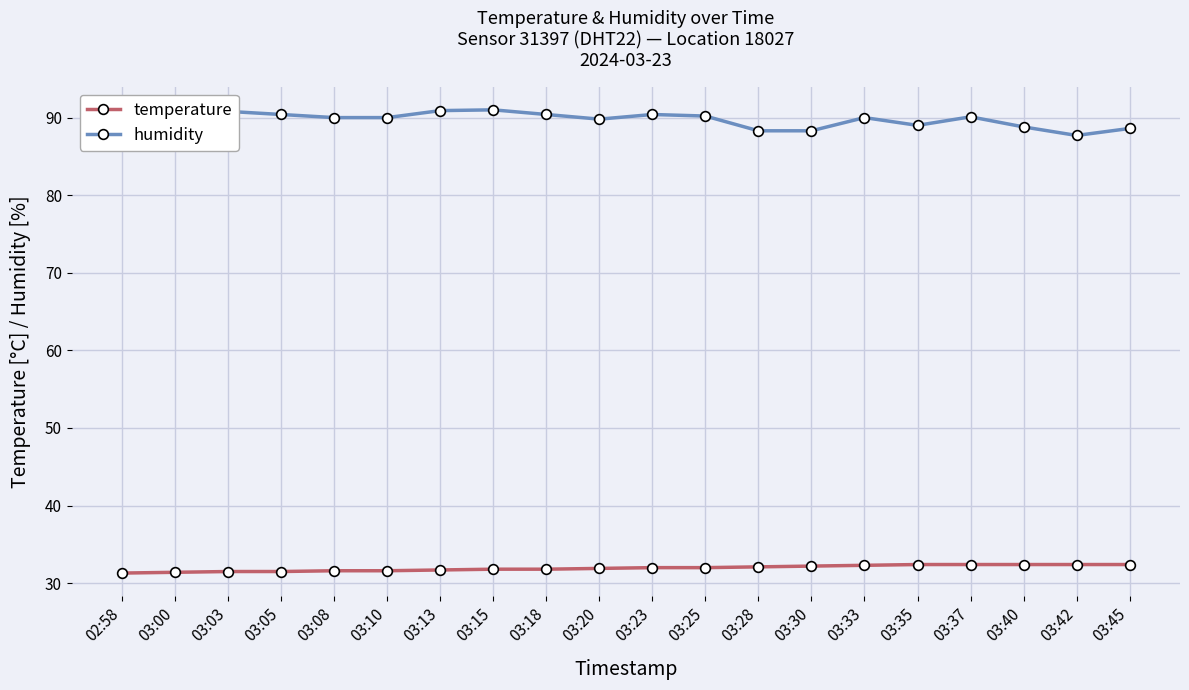

What is the difference between the temperature values at 02:58 and 03:42?

1.1